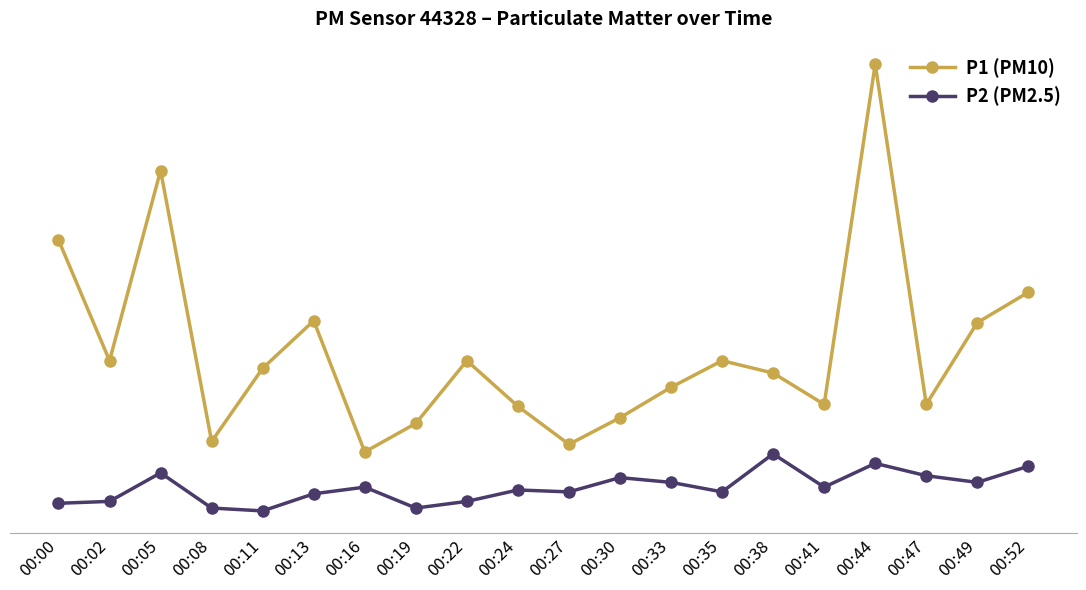

What is the greatest value displayed?

6.0